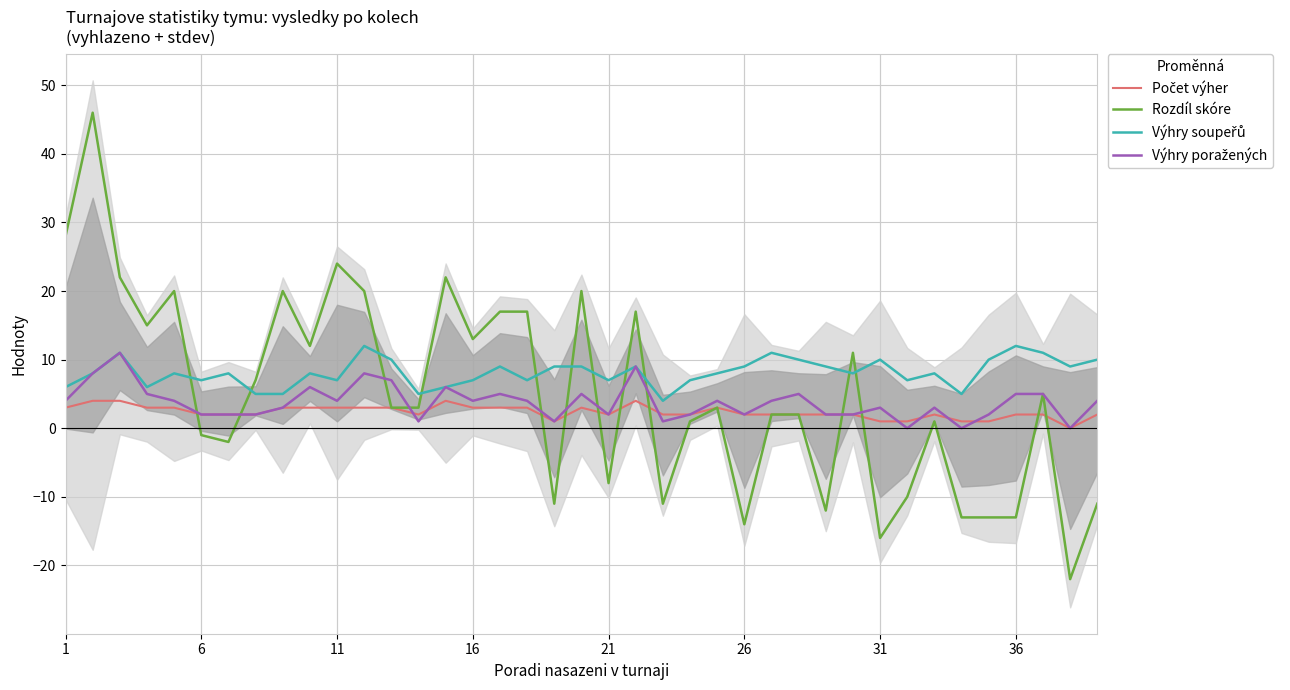

Rank the series by their maximum value, from lowest to highest.

Počet výher, Výhry poražených, Výhry soupeřů, Rozdíl skóre